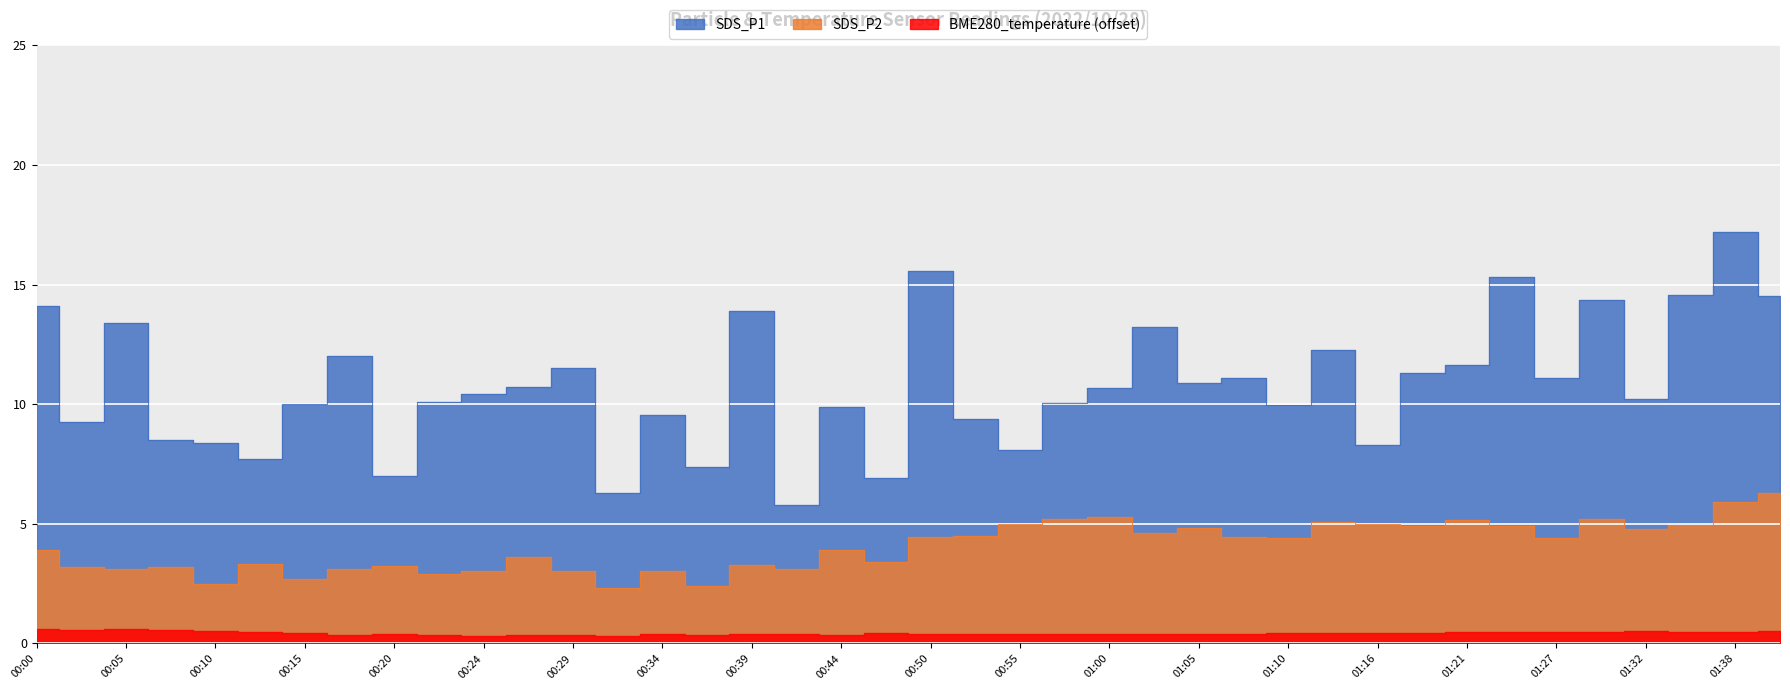

At which category does SDS_P1 reach its first local valley?

00:02